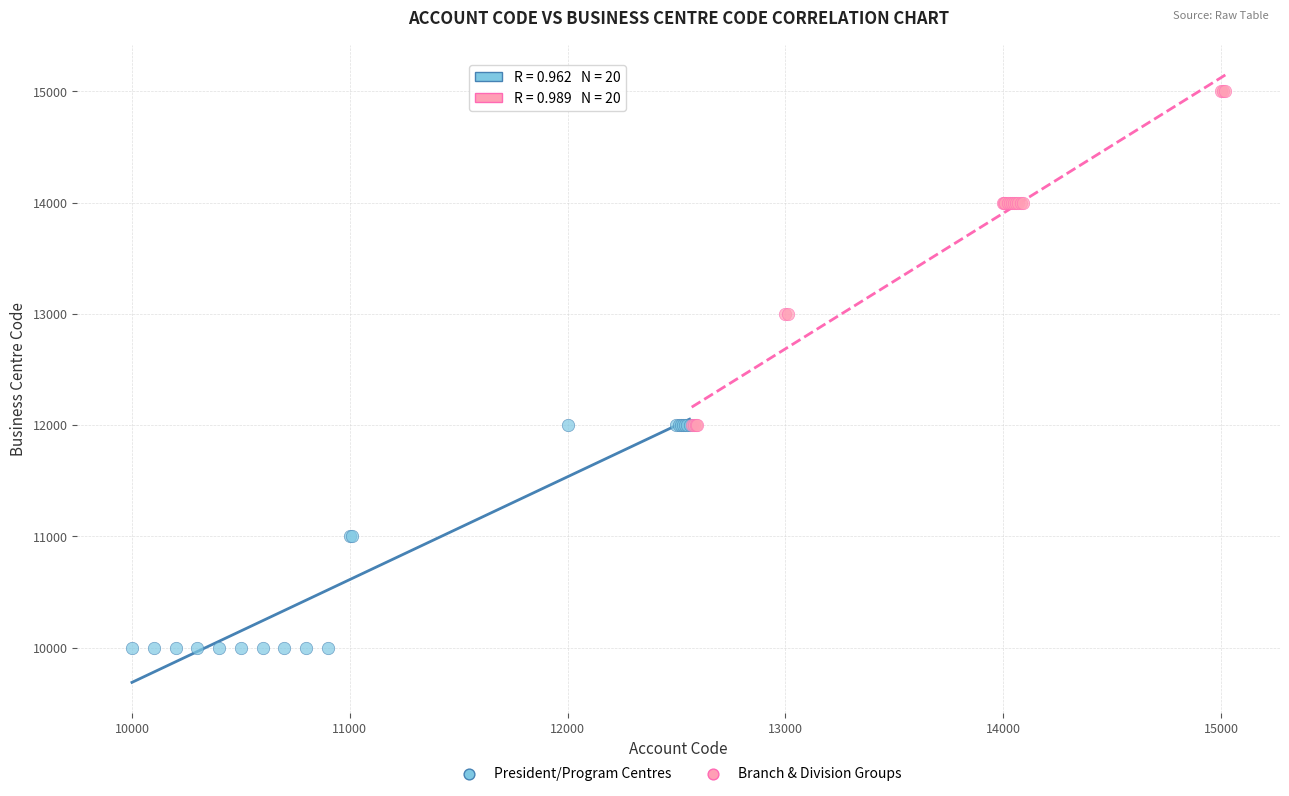

Which series reaches the minimum Y coordinate?

President/Program Centres